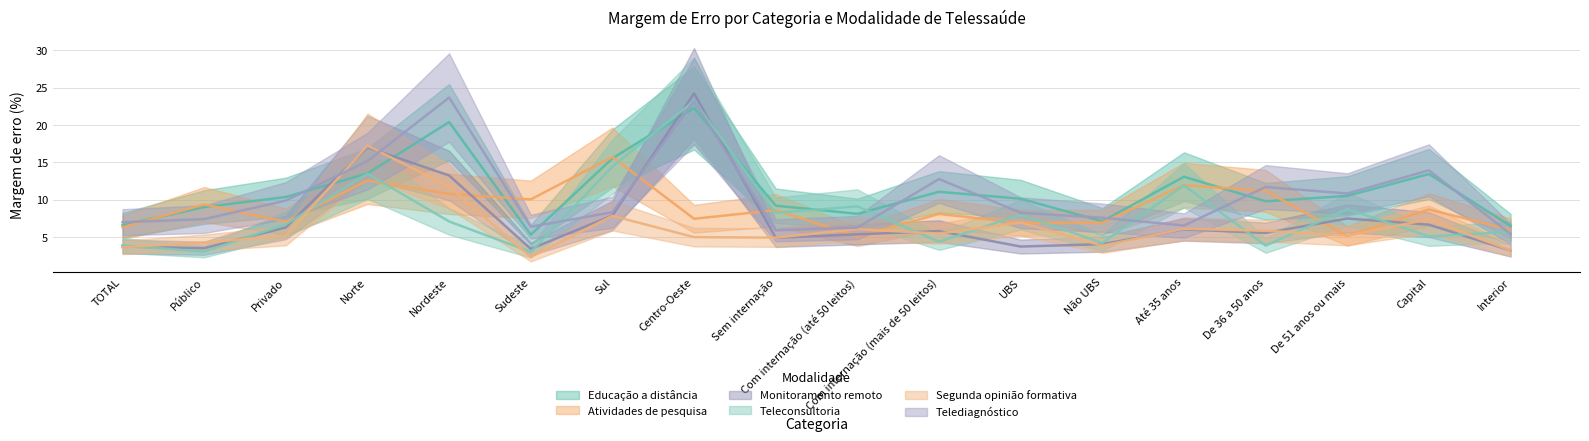

Is the value of Segunda opinião formativa at Sudeste greater than the value of Telediagnóstico at Com internação (até 50 leitos)?

No